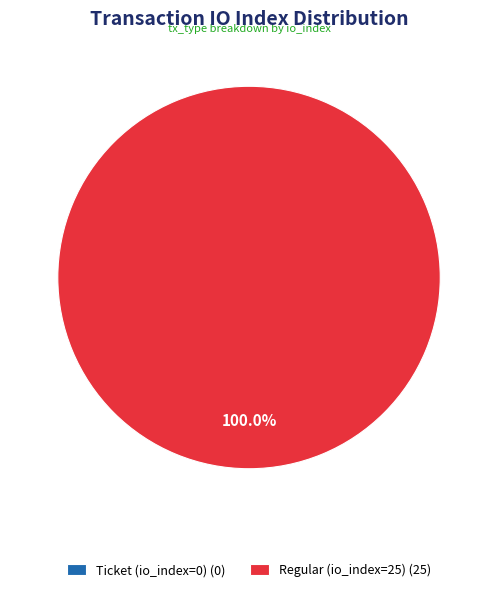

True or false: Regular (io_index=25) accounts for 100% of the total.

True